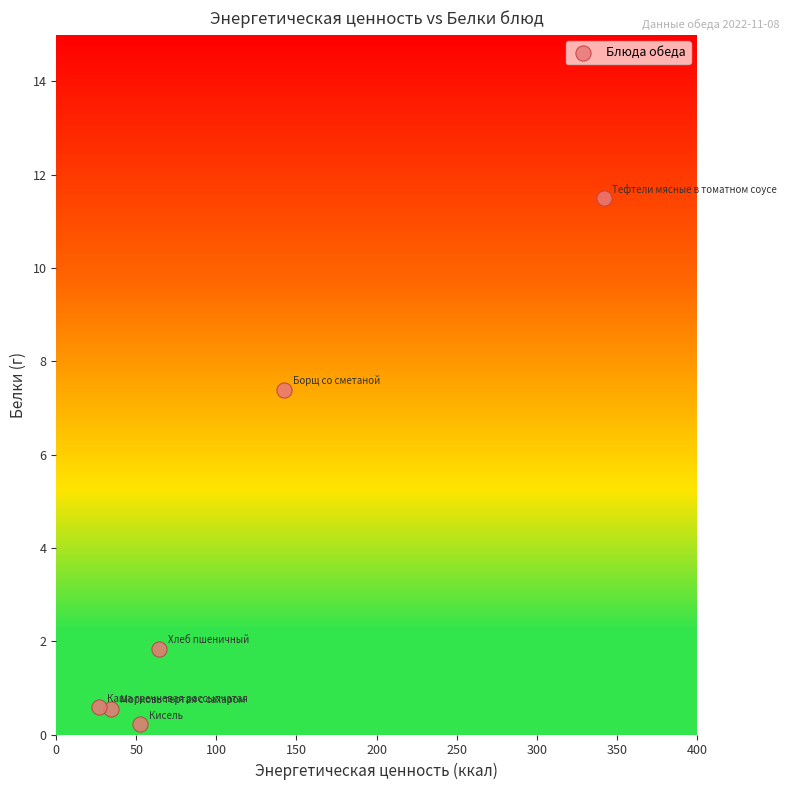

What Y value in the scatter plot is closest to 5?

7.4